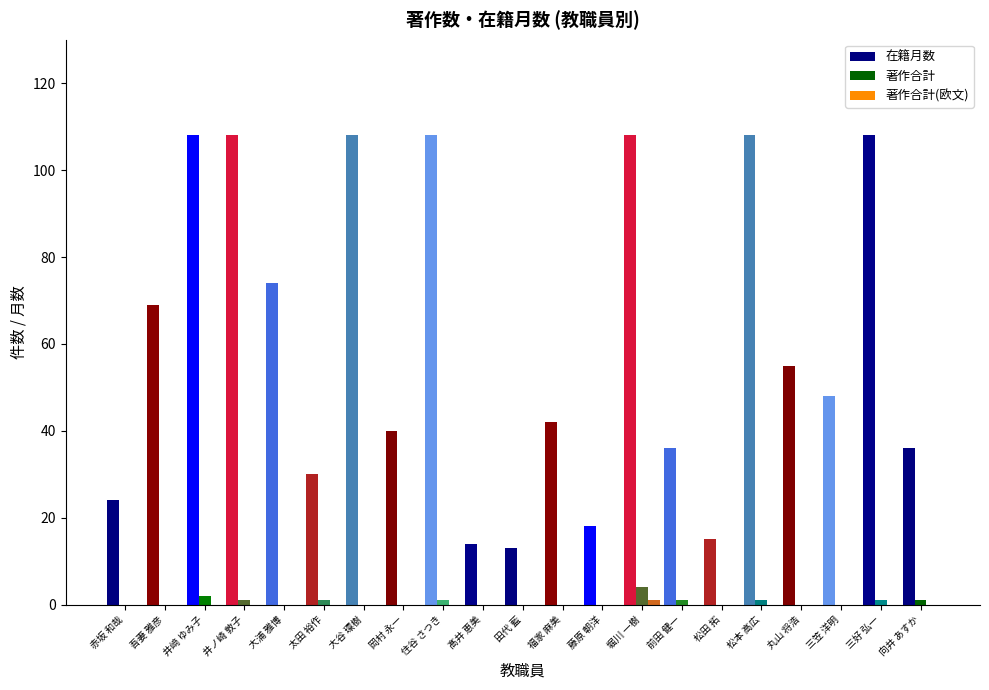

Where is 在籍月数 nearest to the value 60?

丸山 将浩